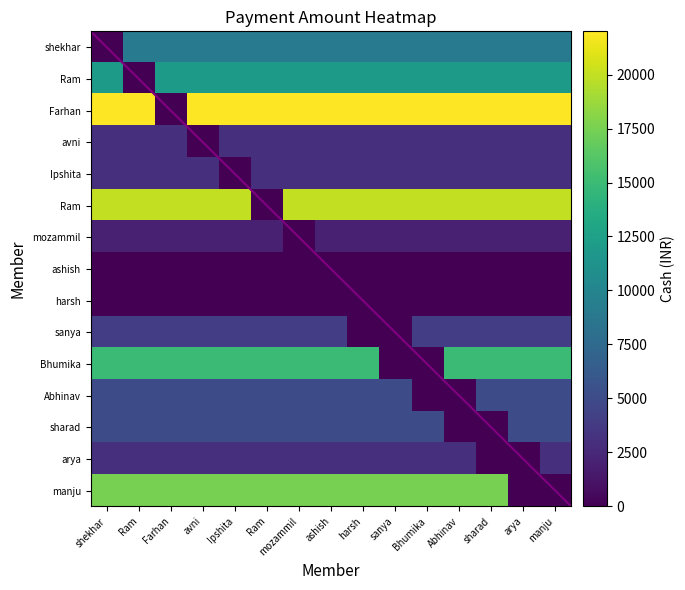

What is the total value across all series at avni?

117500